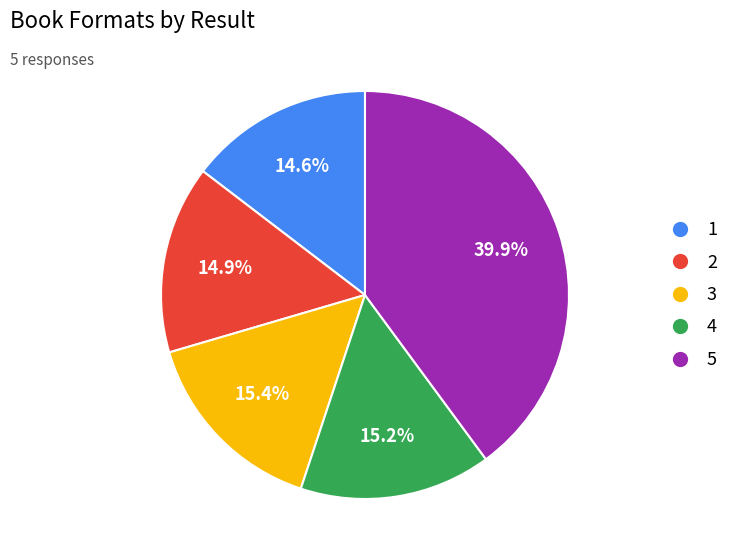

Is the sum of 3 and 1 greater than half?

No